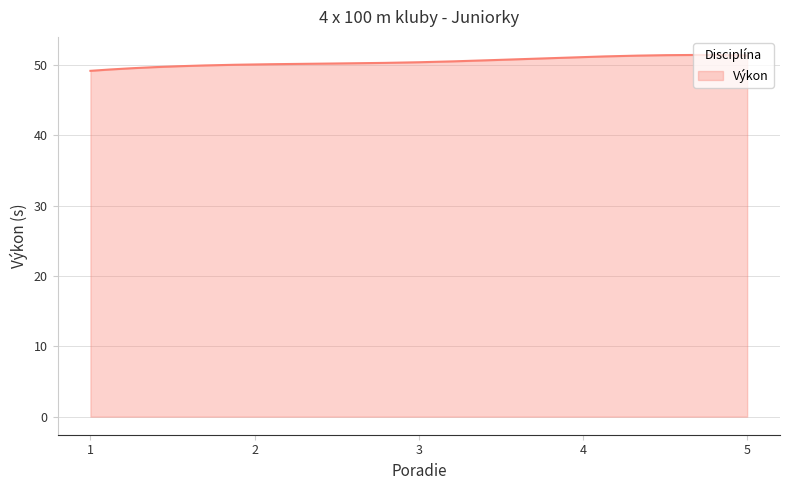

What is the difference between the maximum and minimum values?

2.3